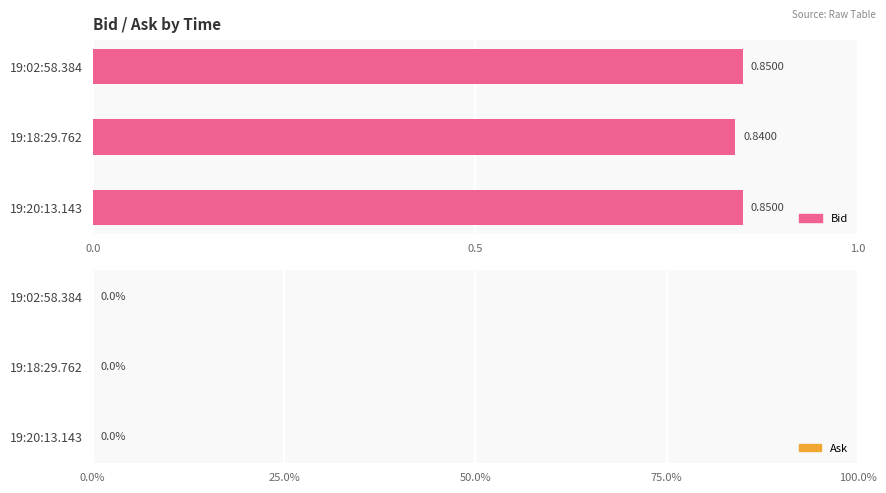

What is the sum of all values?

2.5